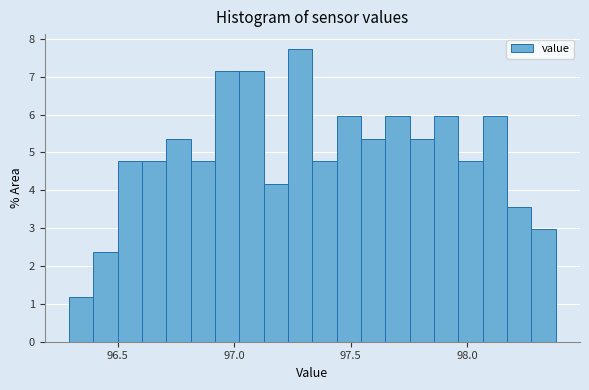

Read against the x-axis, roughly where is the centre of the tallest bar?

97.30